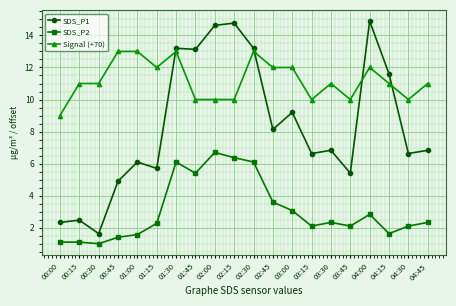

Reading left to right, extract all data points from this chart.

SDS_P1: 00:00=2.3	00:15=2.5	00:30=1.6	00:45=4.9	01:00=6.1	01:15=5.7	01:30=13.2	01:45=13.1	02:00=14.6	02:15=14.8	02:30=13.2	02:45=8.1	03:00=9.2	03:15=6.6	03:30=6.8	03:45=5.4	04:00=14.9	04:15=11.6	04:30=6.6	04:45=6.8
SDS_P2: 00:00=1.1	00:15=1.1	00:30=1.0	00:45=1.4	01:00=1.6	01:15=2.3	01:30=6.1	01:45=5.4	02:00=6.7	02:15=6.4	02:30=6.1	02:45=3.6	03:00=3.1	03:15=2.1	03:30=2.3	03:45=2.1	04:00=2.8	04:15=1.6	04:30=2.1	04:45=2.3
Signal (+70): 00:00=9.0	00:15=11.0	00:30=11.0	00:45=13.0	01:00=13.0	01:15=12.0	01:30=13.0	01:45=10.0	02:00=10.0	02:15=10.0	02:30=13.0	02:45=12.0	03:00=12.0	03:15=10.0	03:30=11.0	03:45=10.0	04:00=12.0	04:15=11.0	04:30=10.0	04:45=11.0